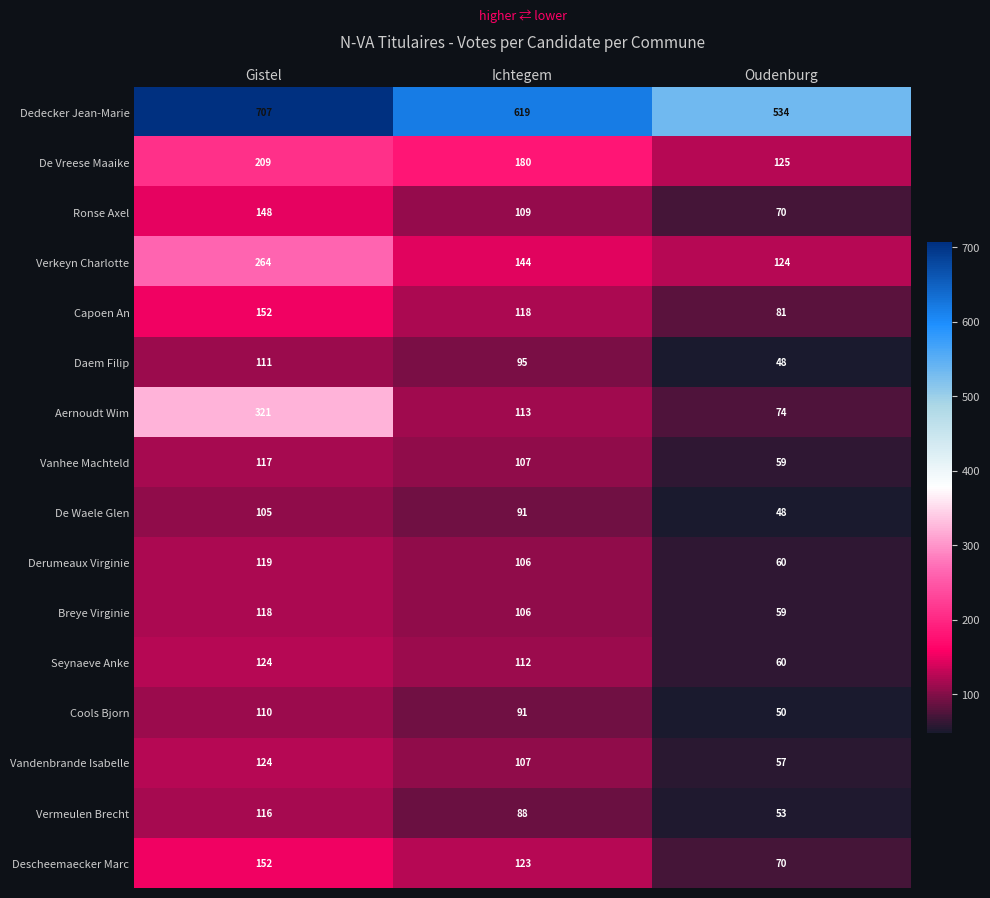

Read the Breye Virginie value at Oudenburg, to the nearest 10.

60